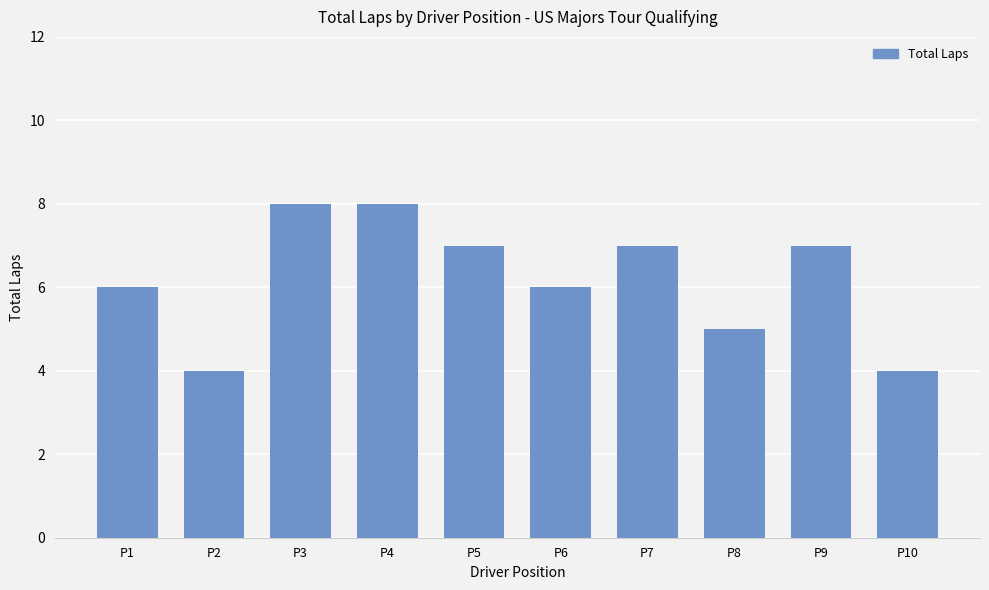

Which has a higher value, P3 or P2?

P3